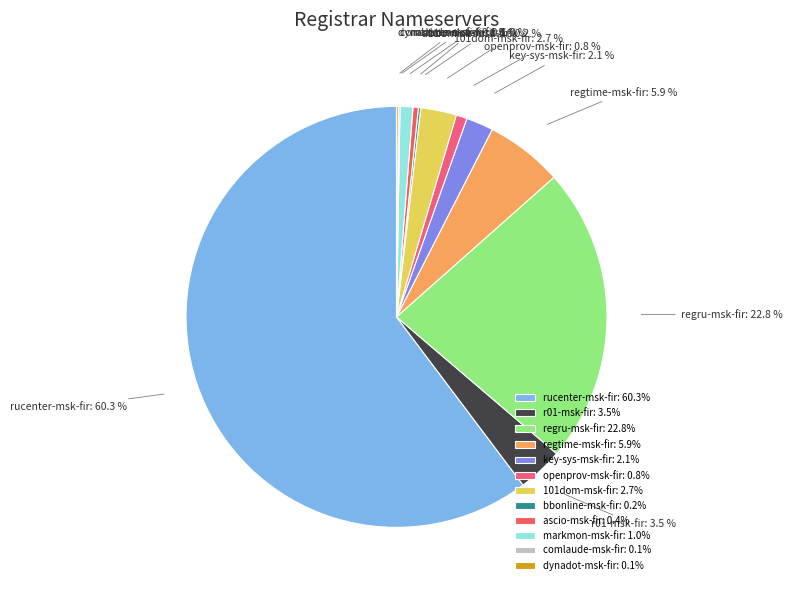

Between rucenter-msk-fir and markmon-msk-fir, which is larger?

rucenter-msk-fir